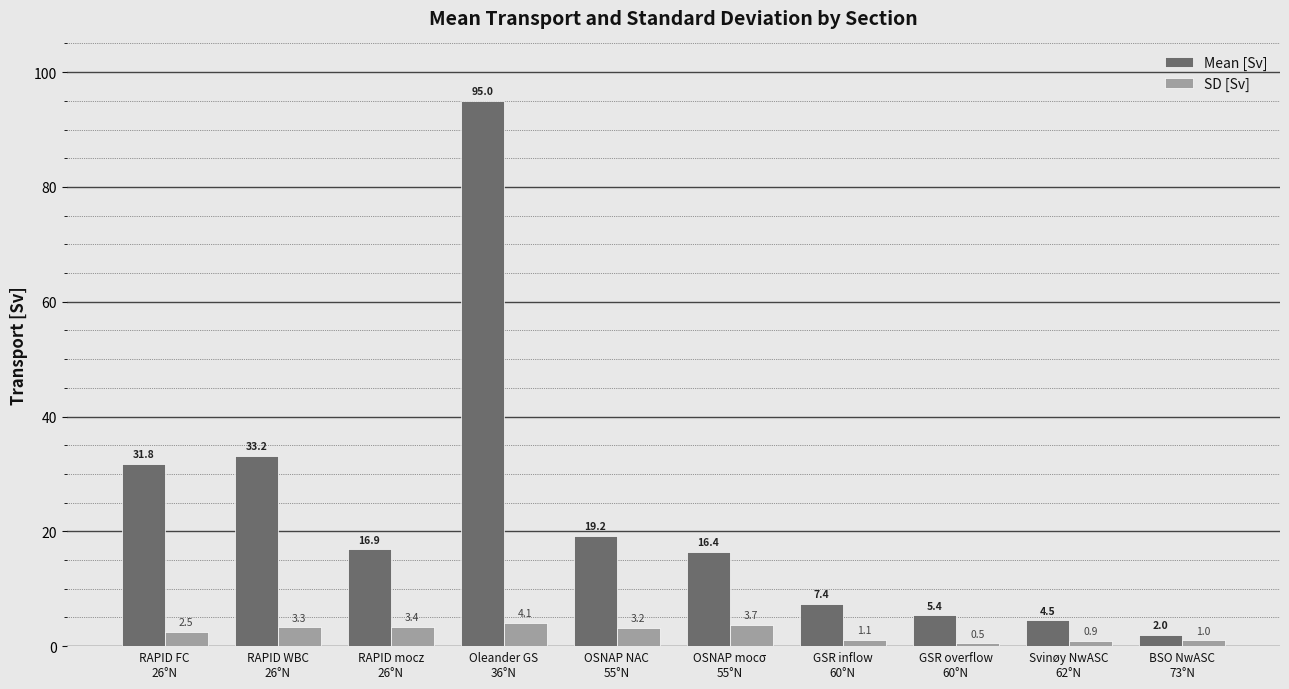

What is the average value of the SD [Sv] series?

2.4